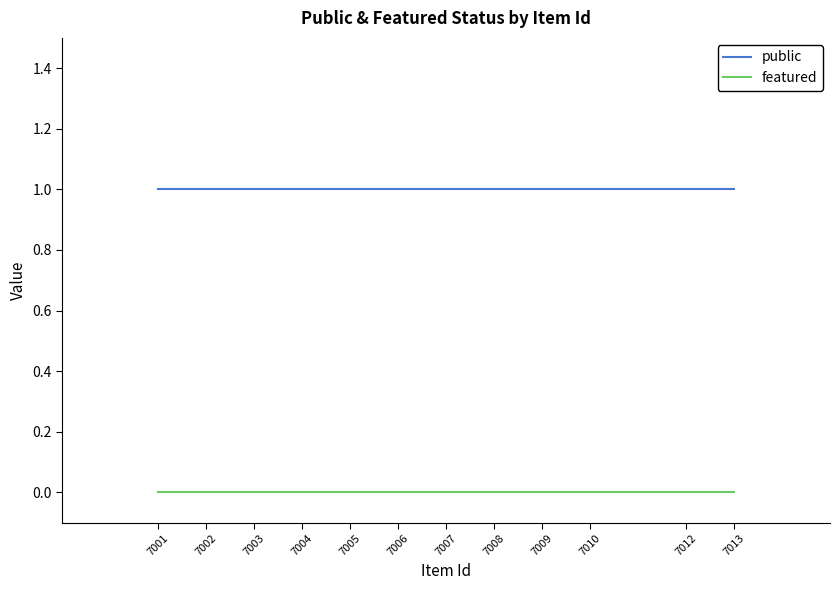

True or false: featured and public intersect in this chart.

False